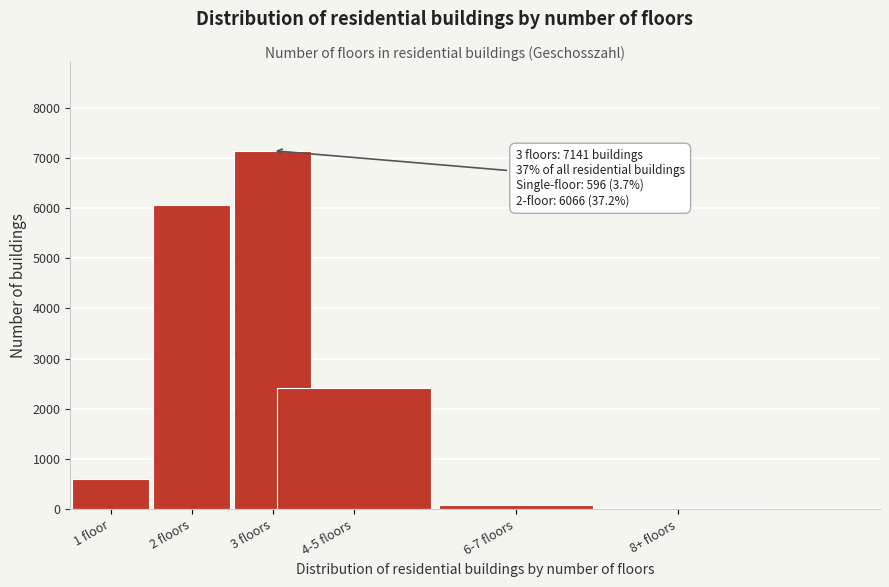

Reading left to right, extract all data points from this chart.

1 floor=596	2 floors=6066	3 floors=7141	4-5 floors=2407	6-7 floors=93	8+ floors=20